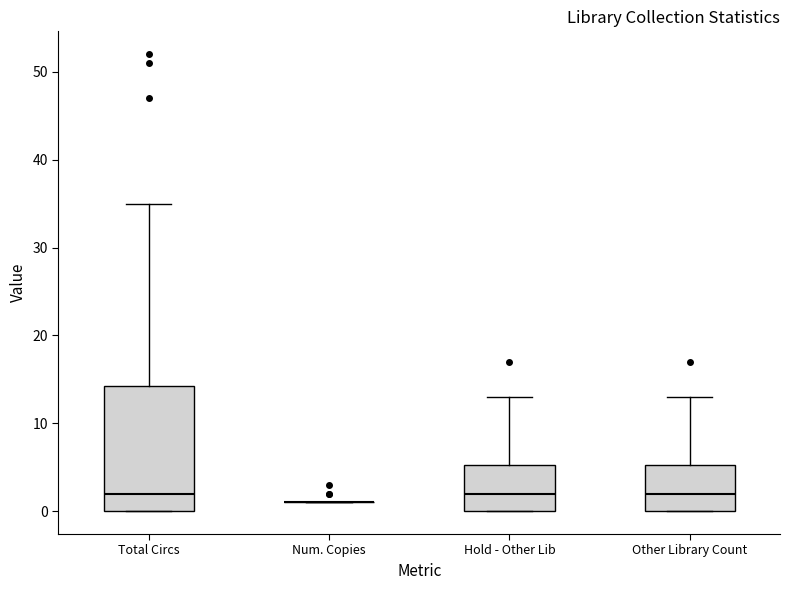

Where is the upper edge of the box for Other Library Count on the y-axis? The values are not printed on the chart, so give them approximately, as read against the axis.

5